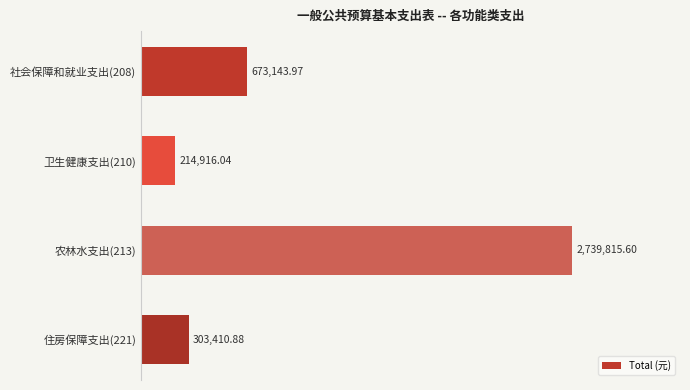

Does the chart contain any negative values?

No